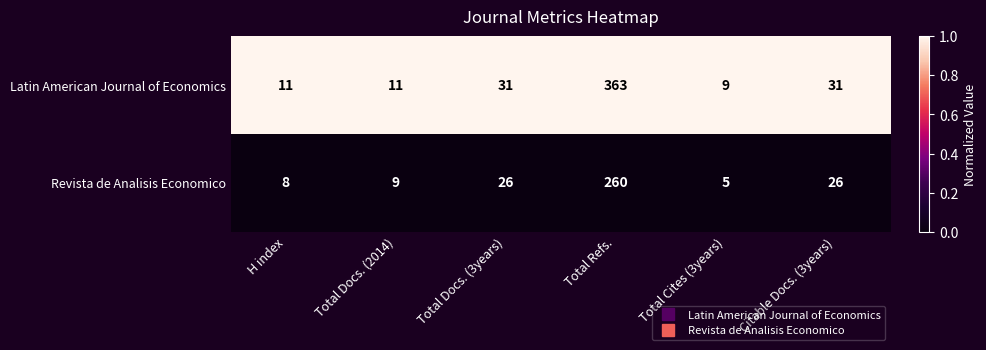

Which series has the largest total across all categories?

Latin American Journal of Economics